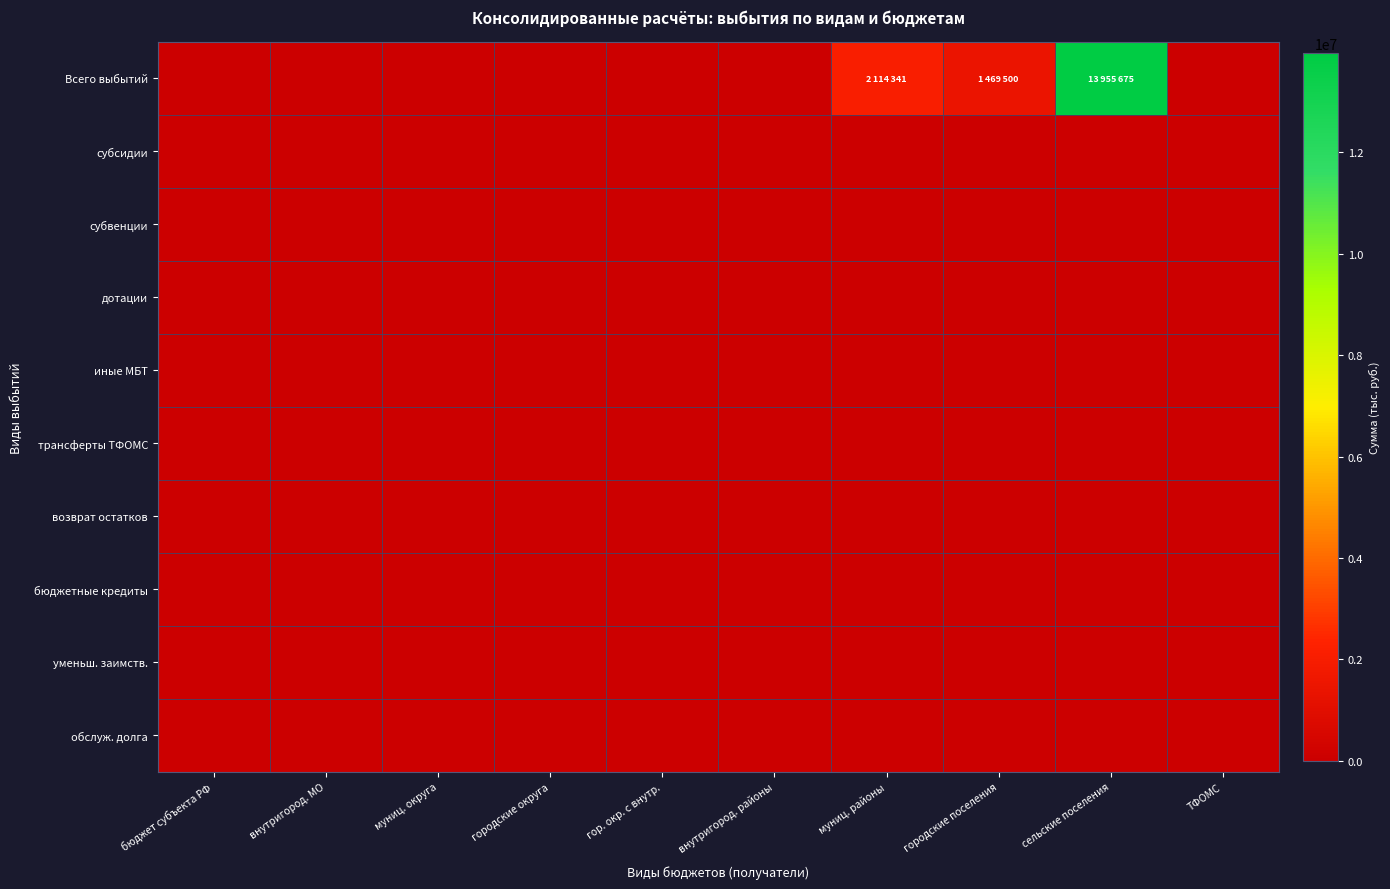

Rank the series by their maximum value, from lowest to highest.

субсидии, субвенции, дотации, иные МБТ, трансферты ТФОМС, возврат остатков, бюджетные кредиты, уменьш. заимств., обслуж. долга, Всего выбытий